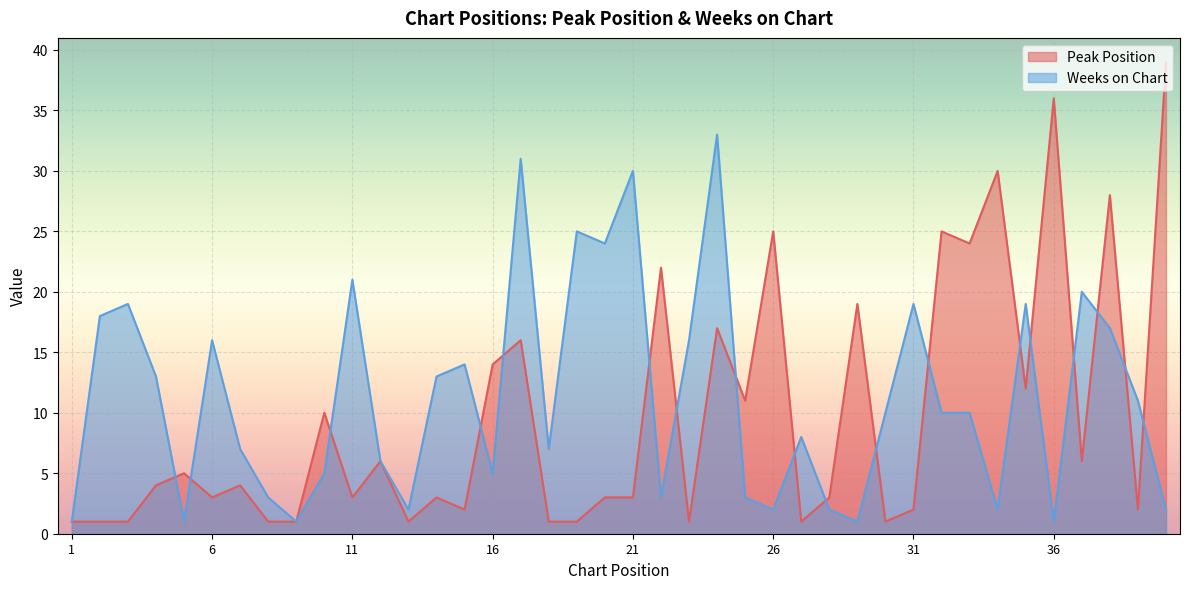

Is it true that Weeks on Chart equals 19 at 15?

False